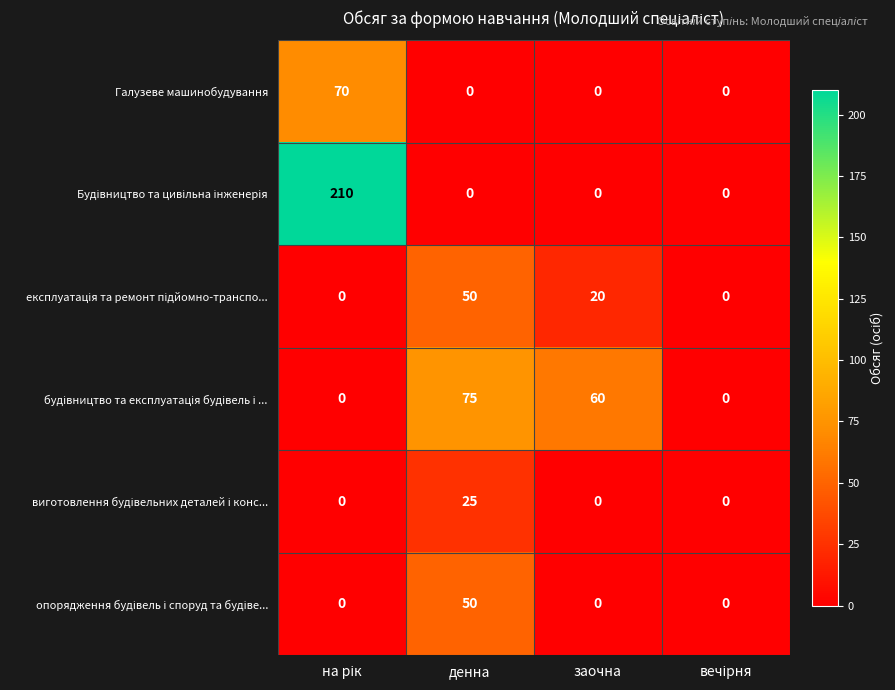

What is the total value across all series at заочна?

80